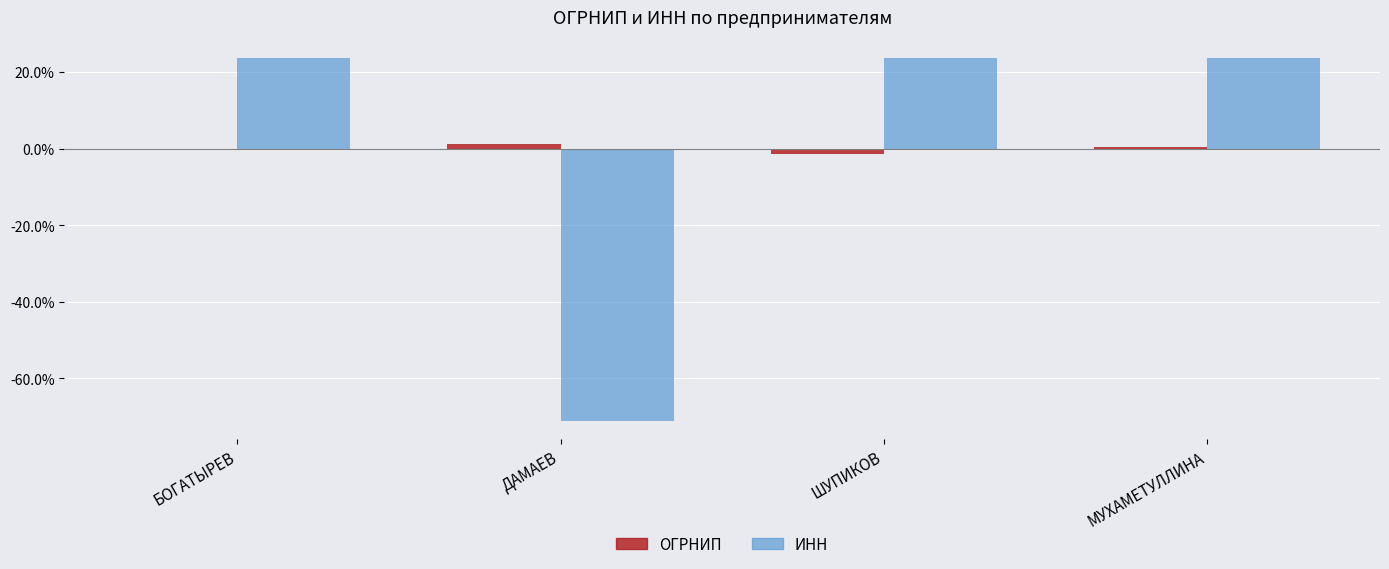

Read the ОГРНИП value at ШУПИКОВ.

-1.4